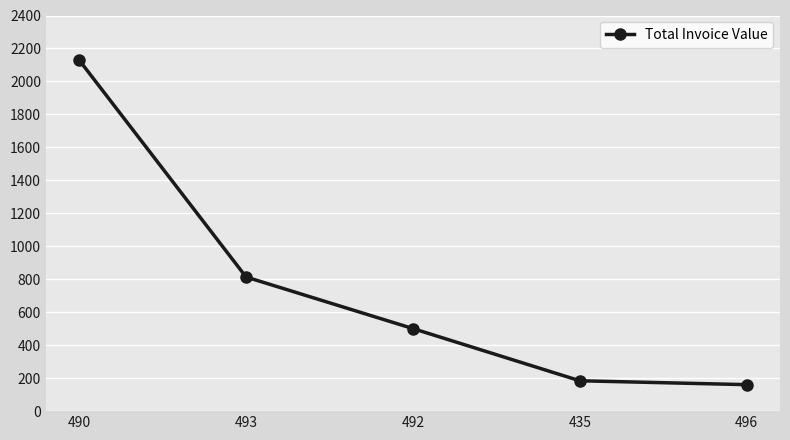

Reading left to right, extract all data points from this chart.

490=2129.1	493=813.6	492=500.9	435=184.3	496=160.7